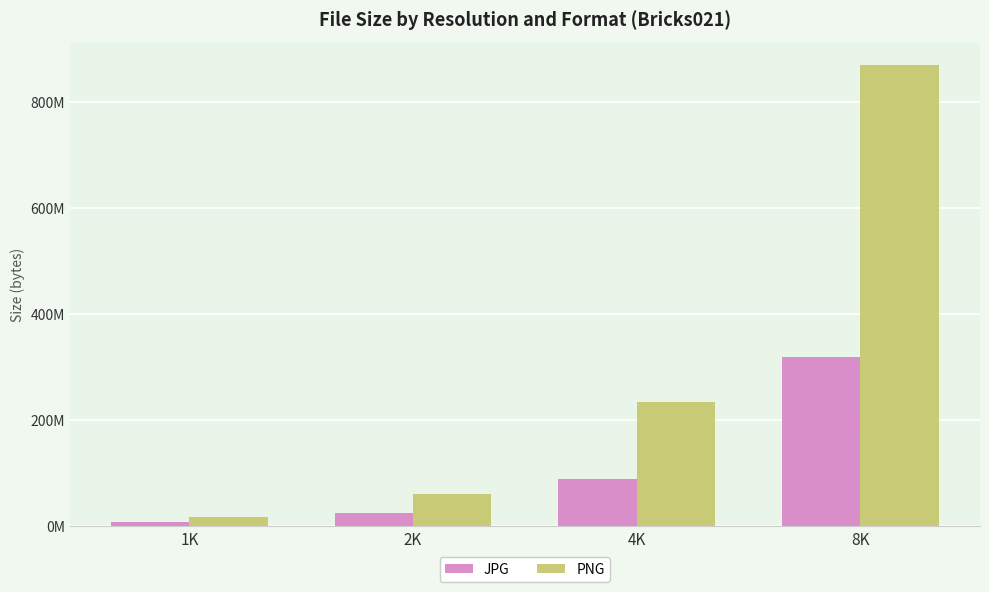

What are all the series names shown in the legend?

JPG, PNG